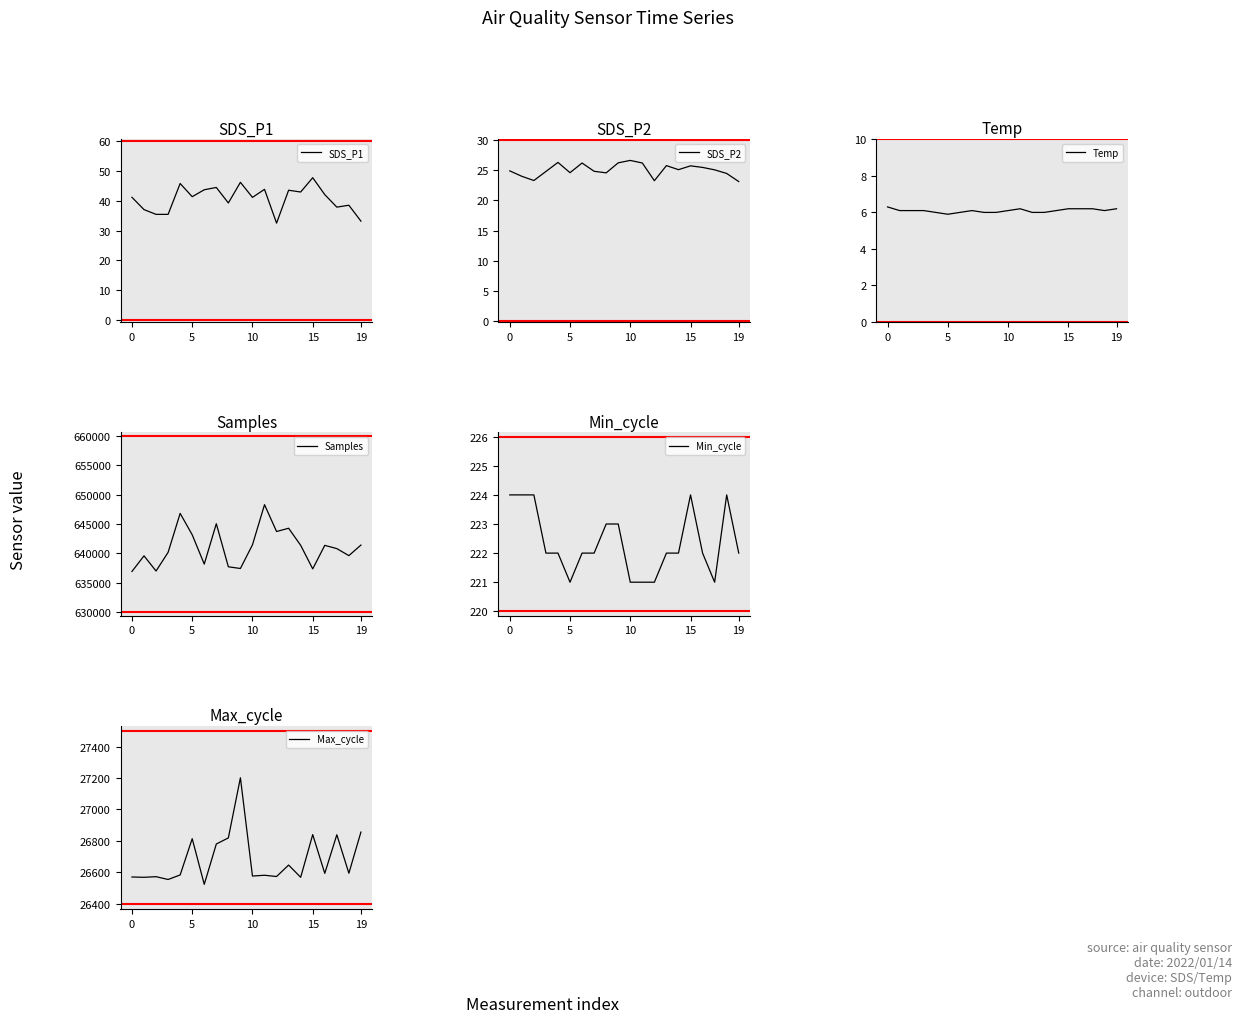

What are all the series names shown in the legend?

SDS_P1, SDS_P2, Temp, Samples, Min_cycle, Max_cycle